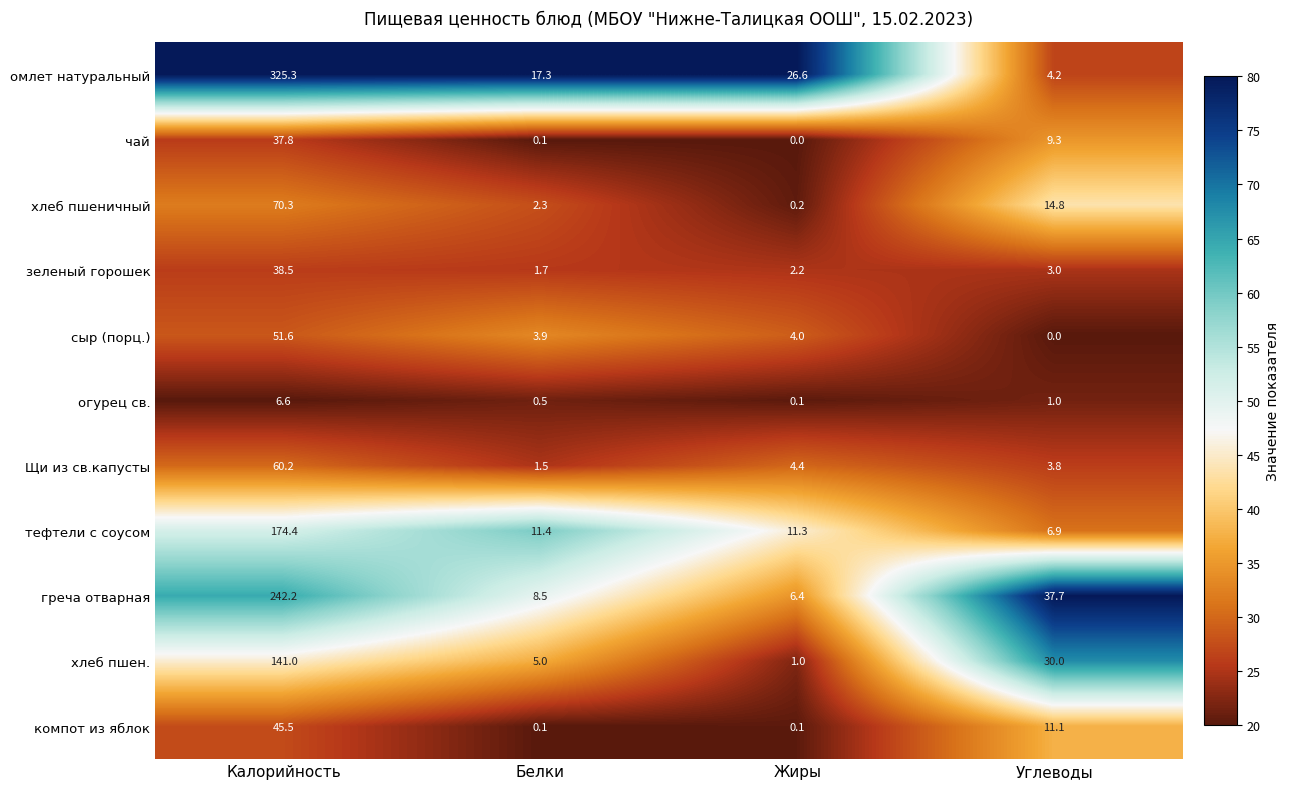

What is the difference between the maximum and minimum values in the хлеб пшен. series?

140.0